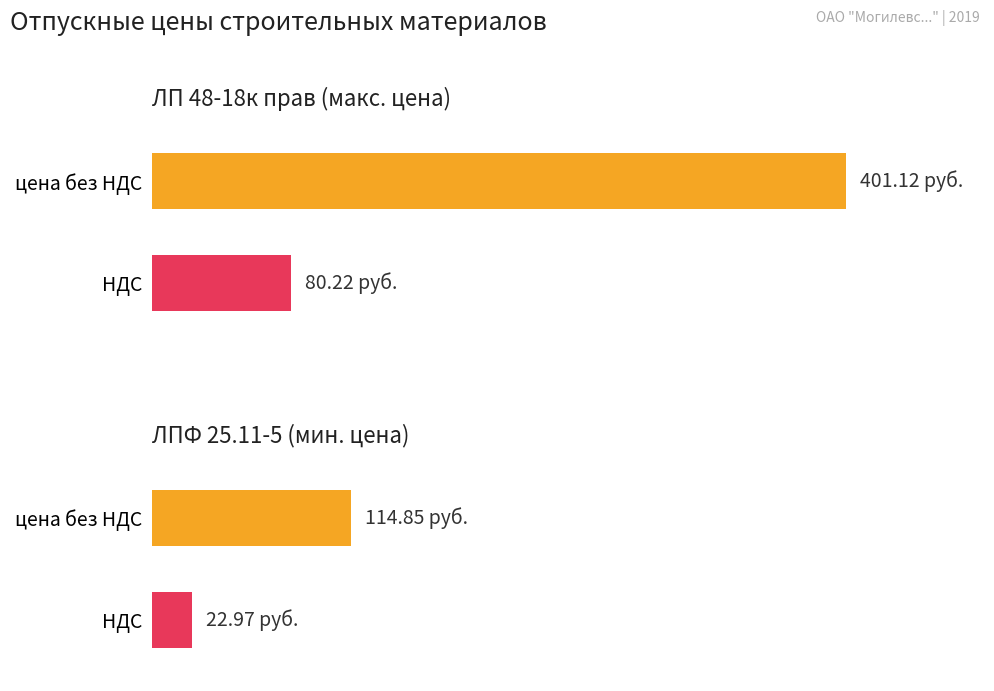

Which series has the largest range (max minus min)?

цена без НДС